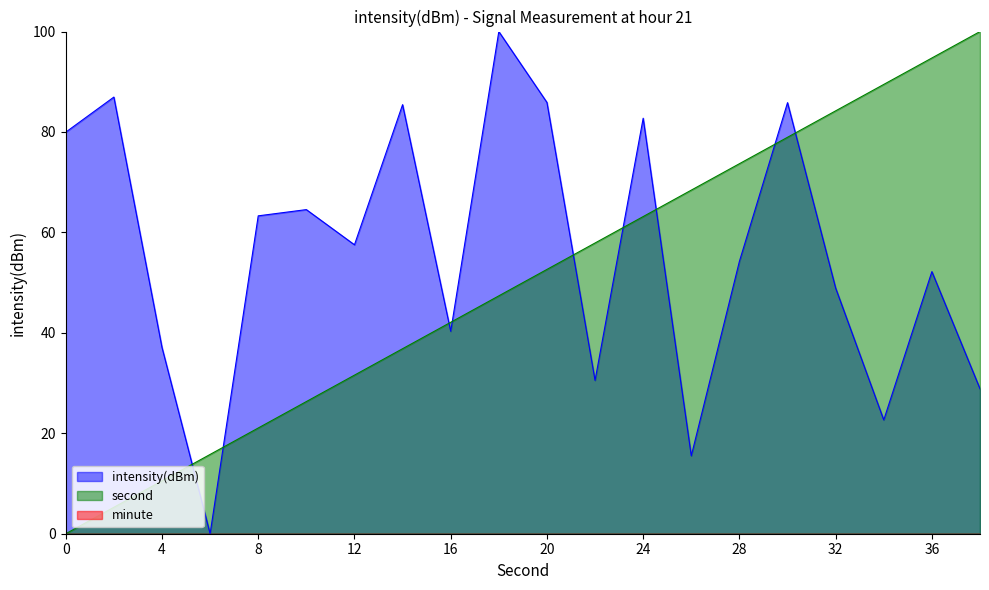

Which series changed the most between 8 and 24?

second